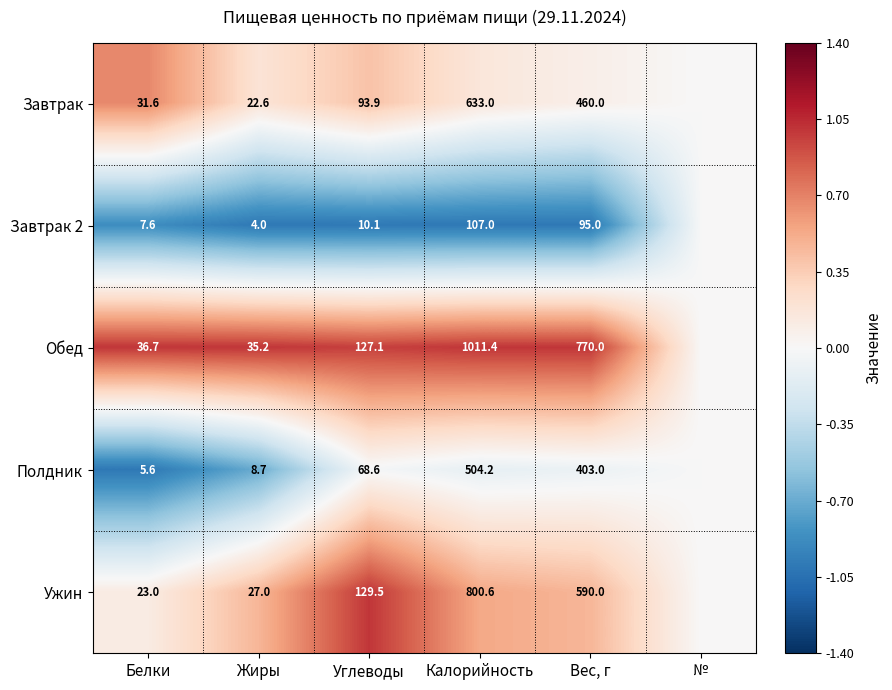

What is the total value across all series at Жиры?

97.5